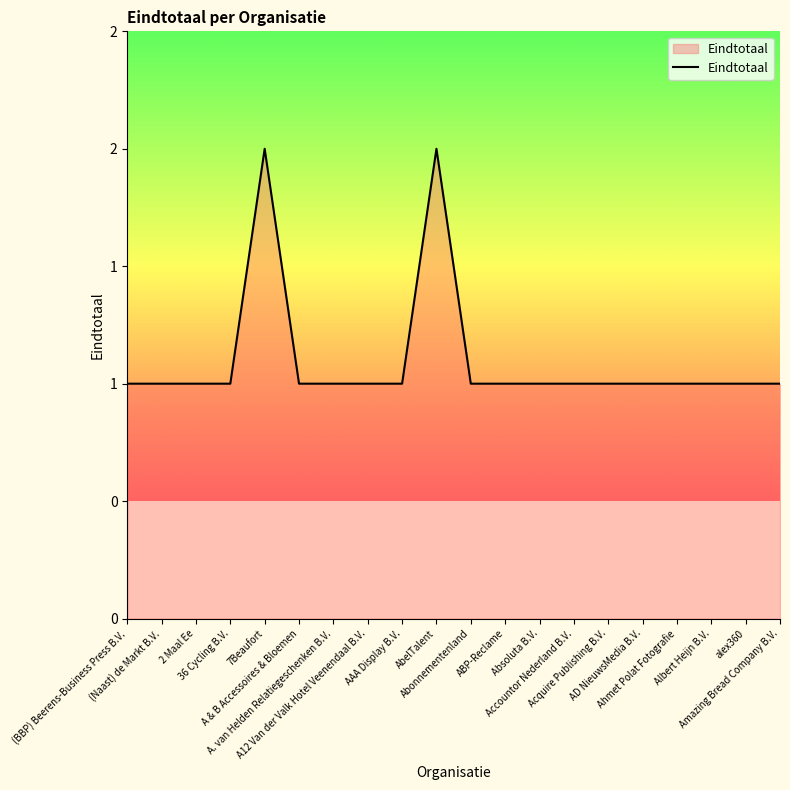

Does the chart have visible grid lines?

No